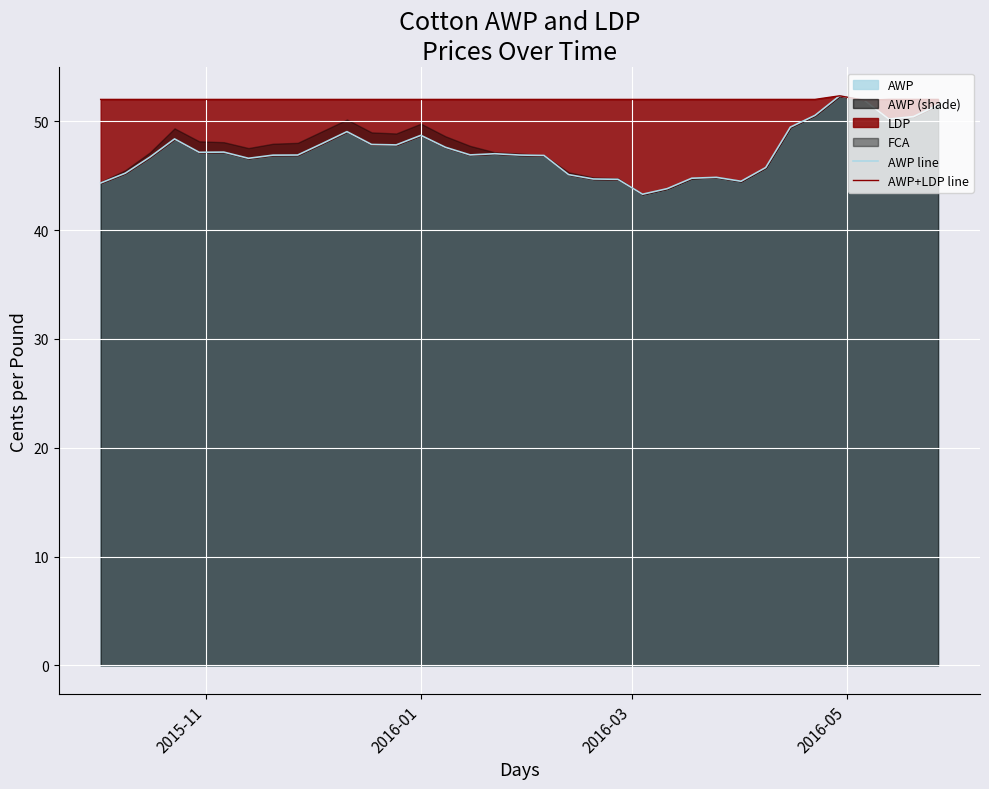

How many values in the AWP line series are below 46?

11